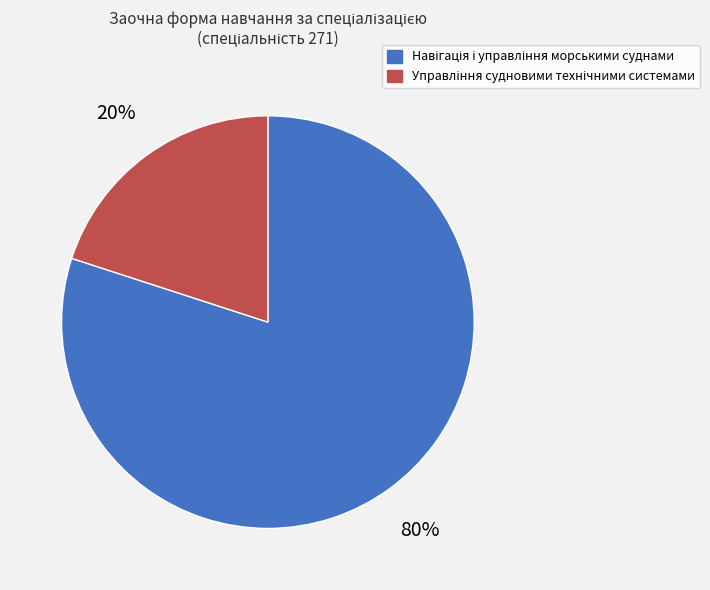

Is there a majority slice in this chart?

Yes